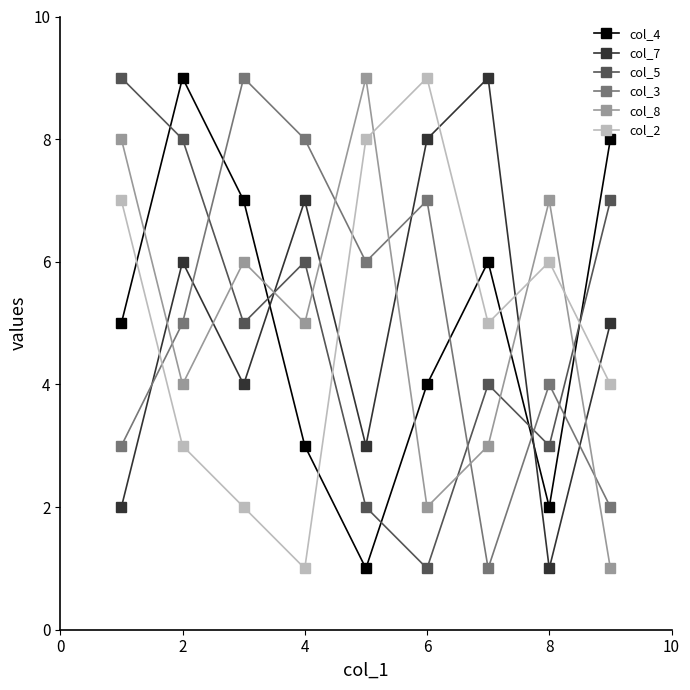

After their last crossing, which series has the higher values: col_7 or col_5?

col_5